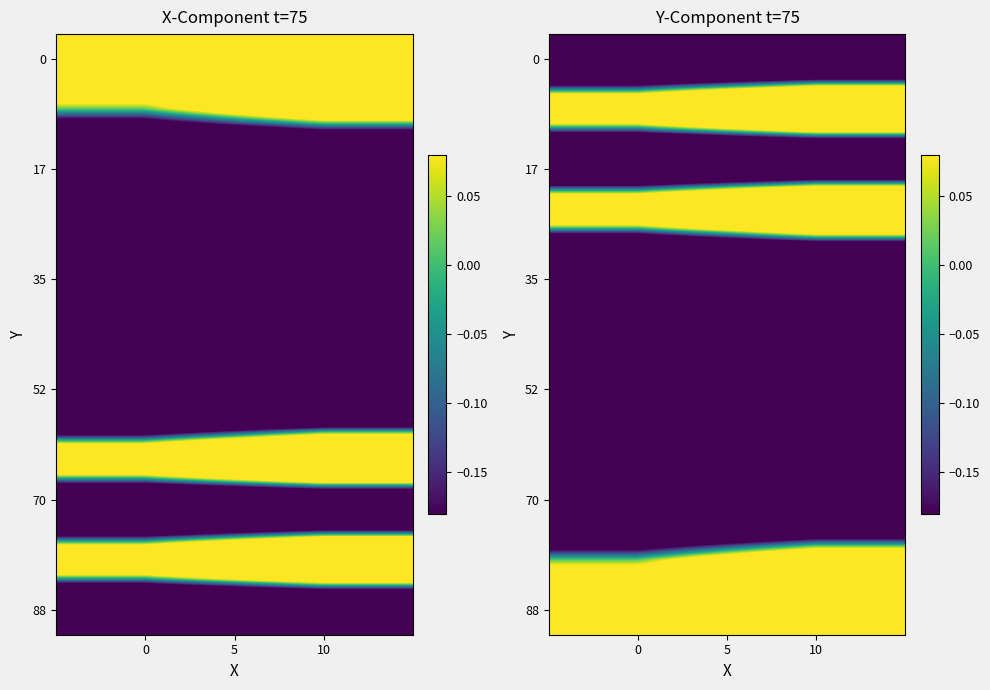

The 0 series shows -1.7 at 0. True or false?

False